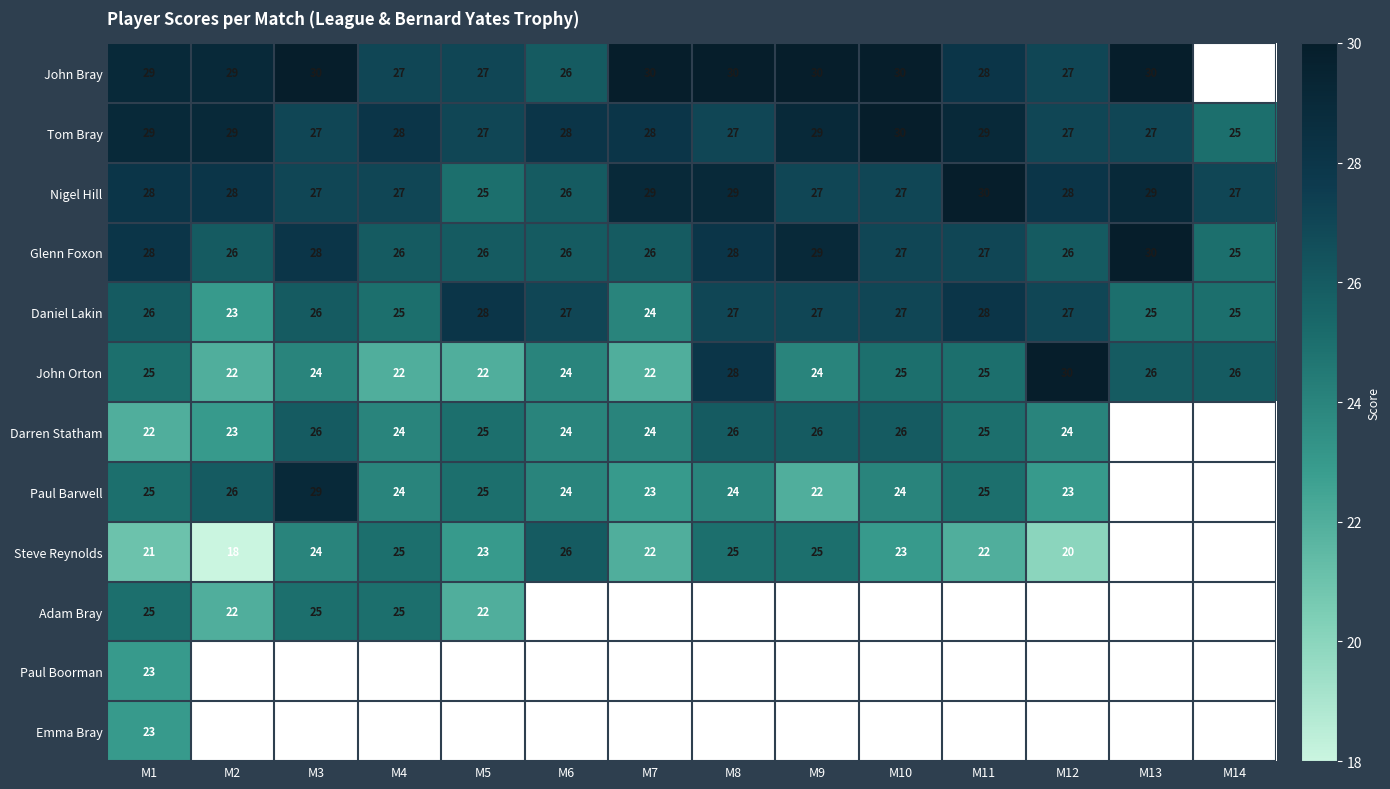

What is the difference between the second highest and minimum values in the Tom Bray series?

4